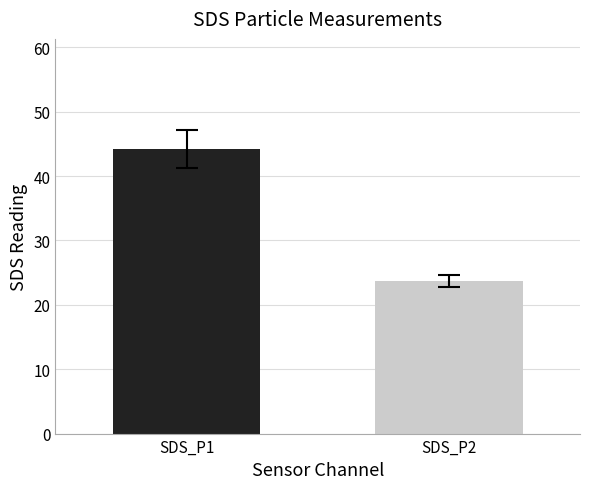

What is the ratio of the value at SDS_P1 to the value at SDS_P2?

1.9